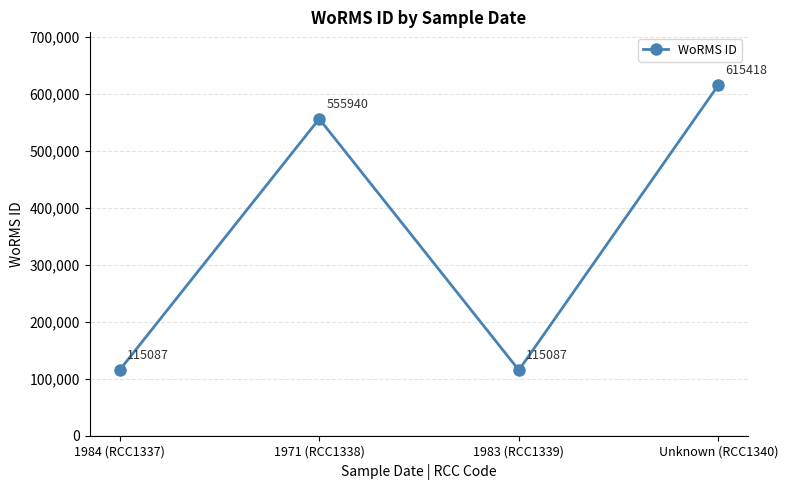

Is it true that the value at 1983 (RCC1339) is 115087?

True